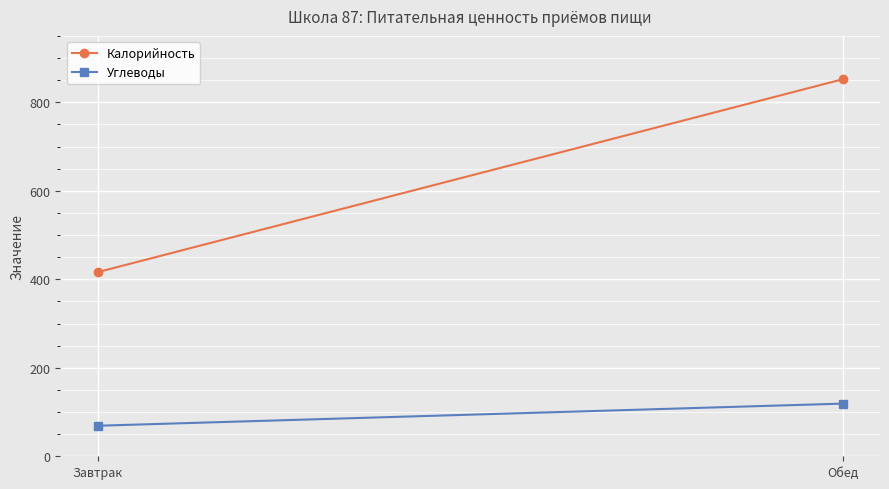

Which series changed the most between Завтрак and Обед?

Калорийность